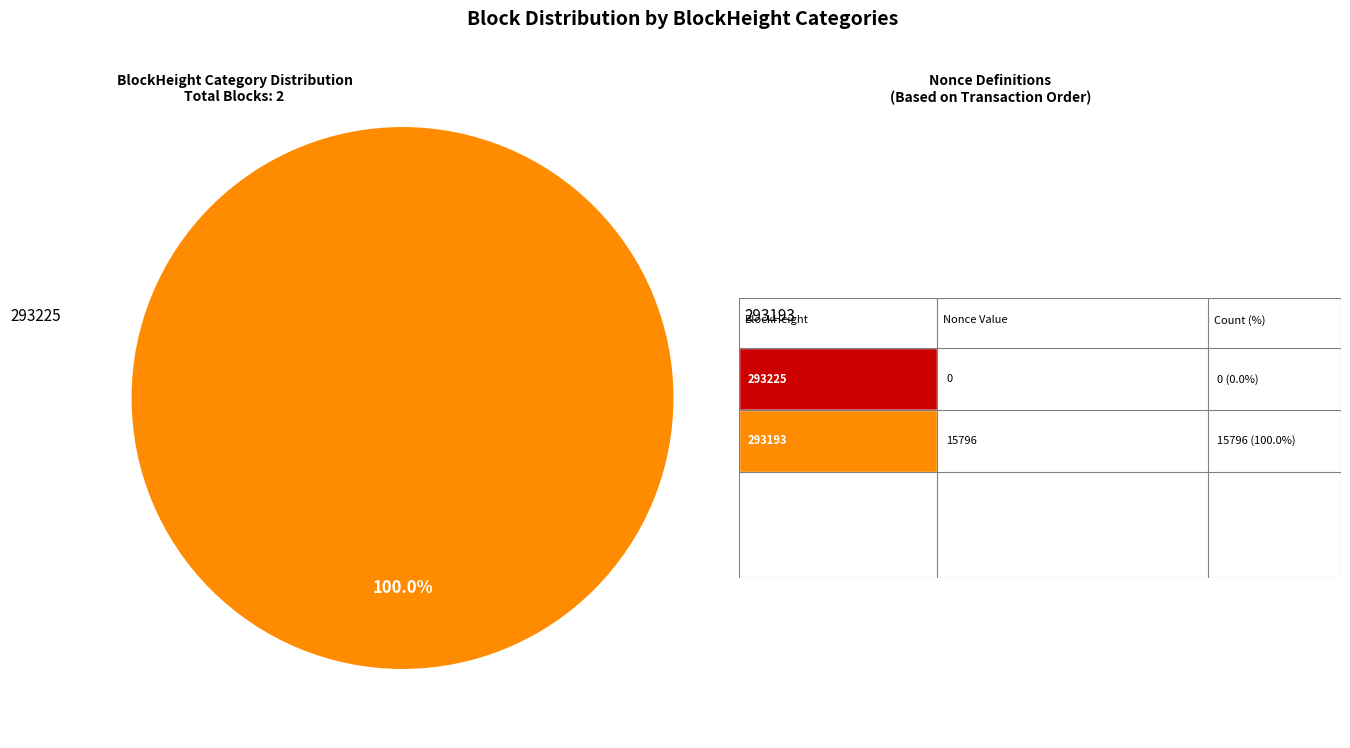

Is the sum of 293225 and 293193 greater than half?

Yes